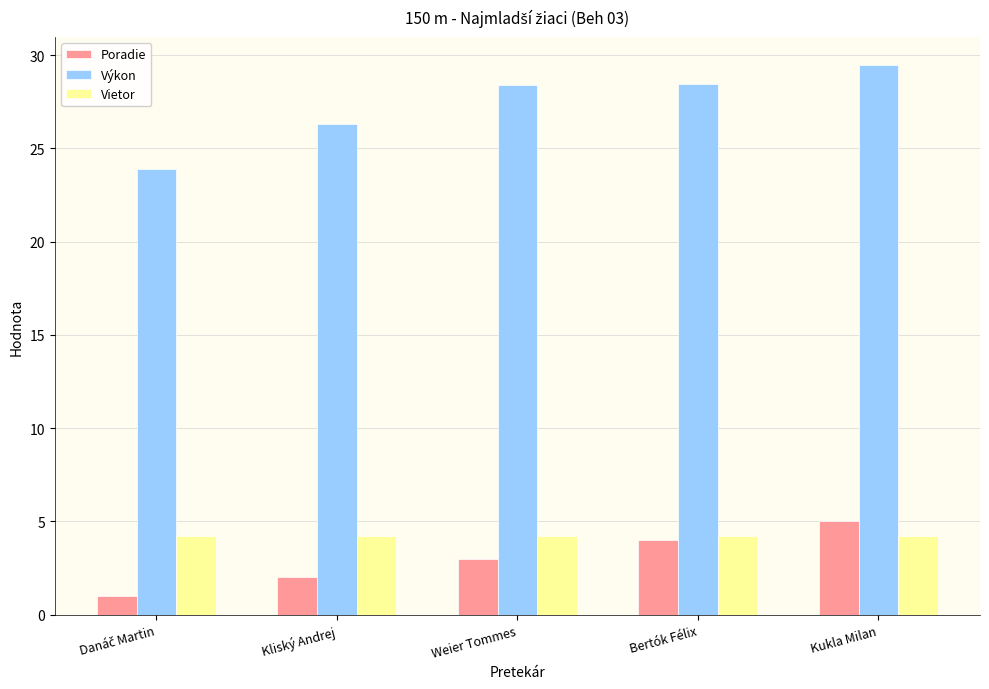

What position from the left is Kukla Milan?

5